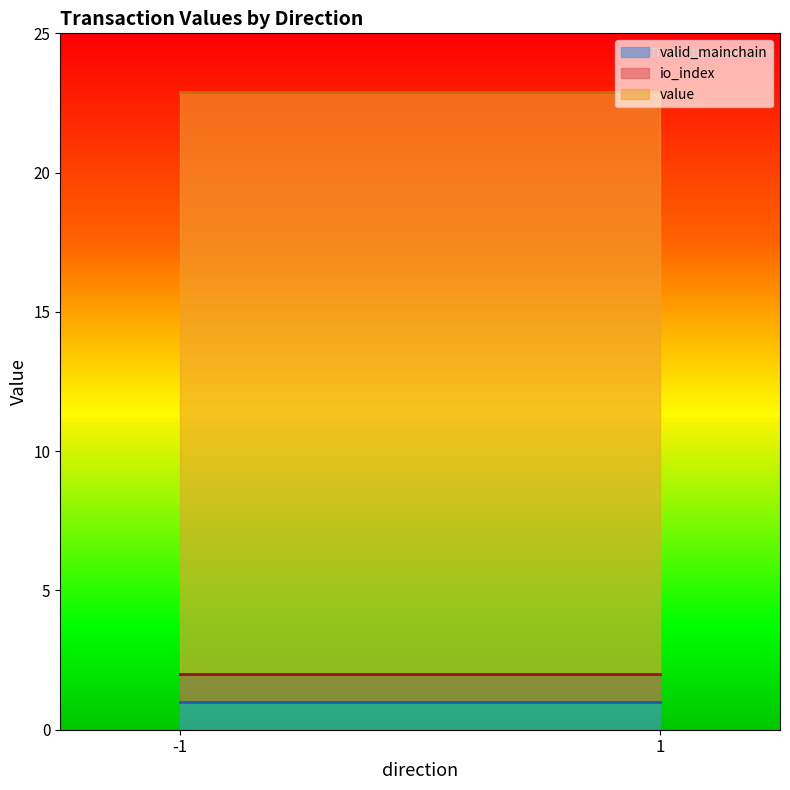

What is the highest value of the io_index series?

1.0